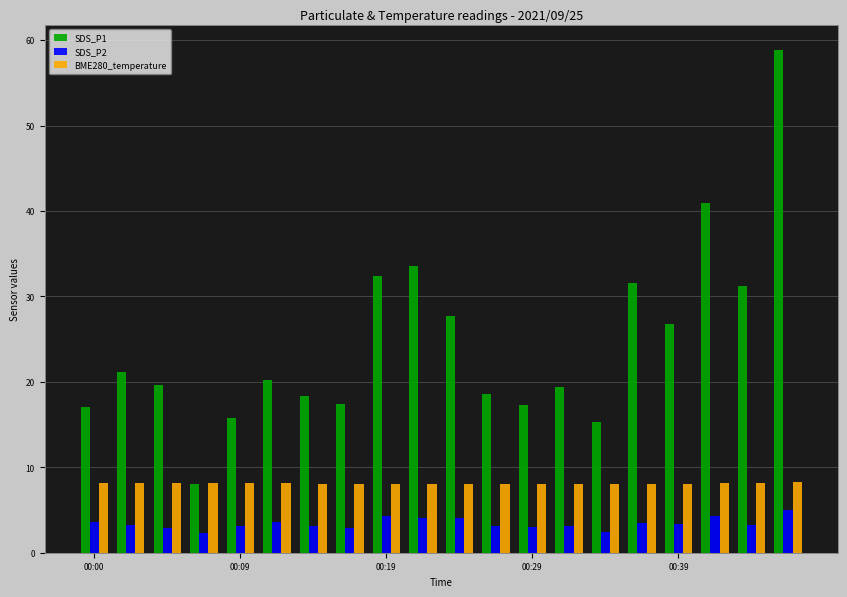

At how many categories does at least one series exceed 23?

8